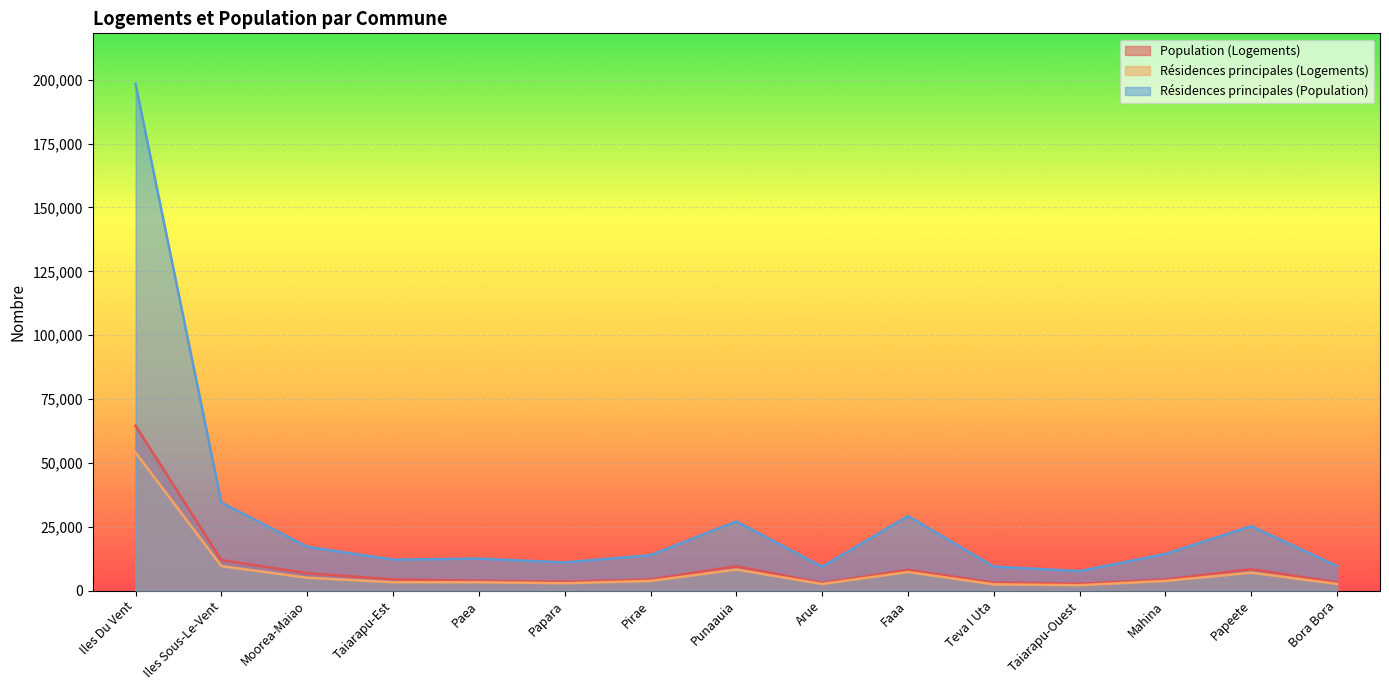

The Population (Logements) series shows 64557 at Iles Du Vent. True or false?

True